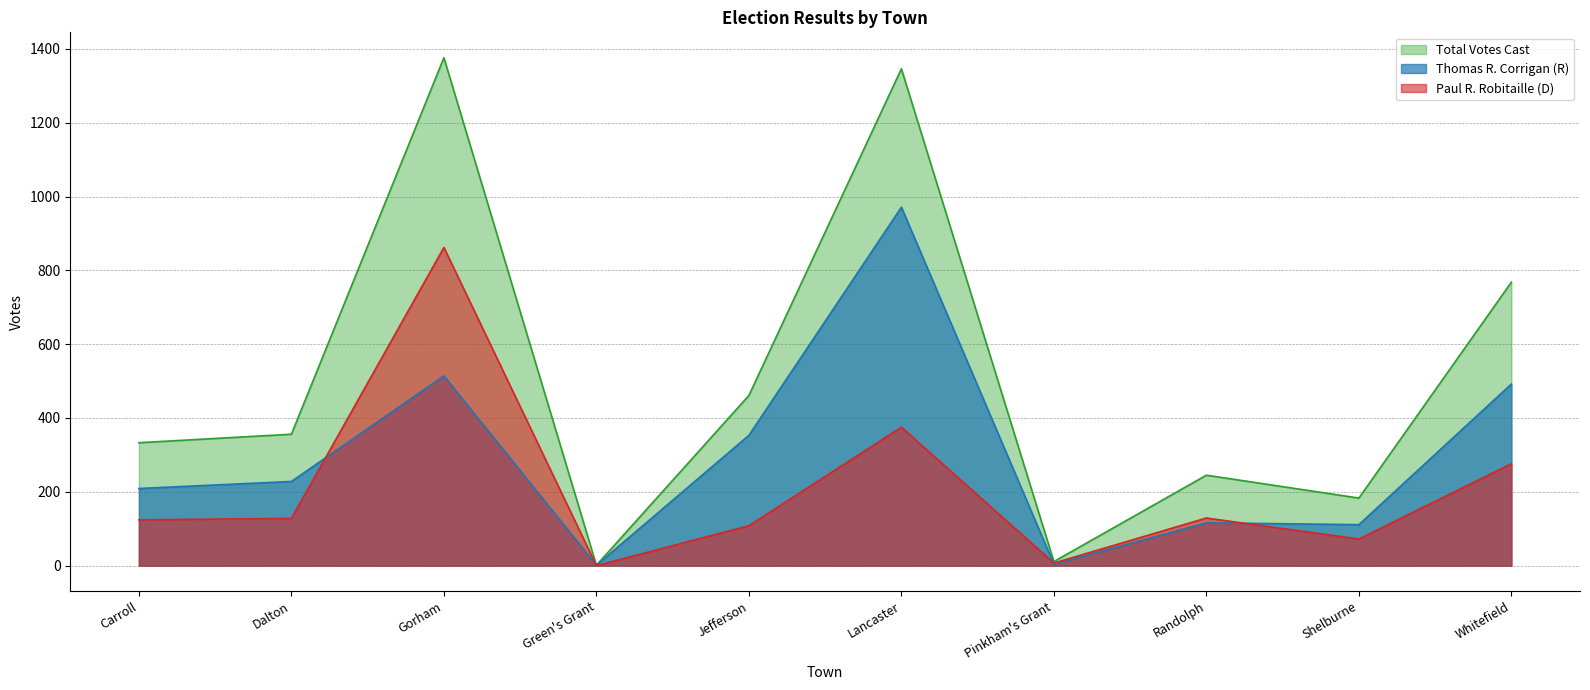

What is the value of the Paul R. Robitaille (D) point at the 2nd from the left?

128